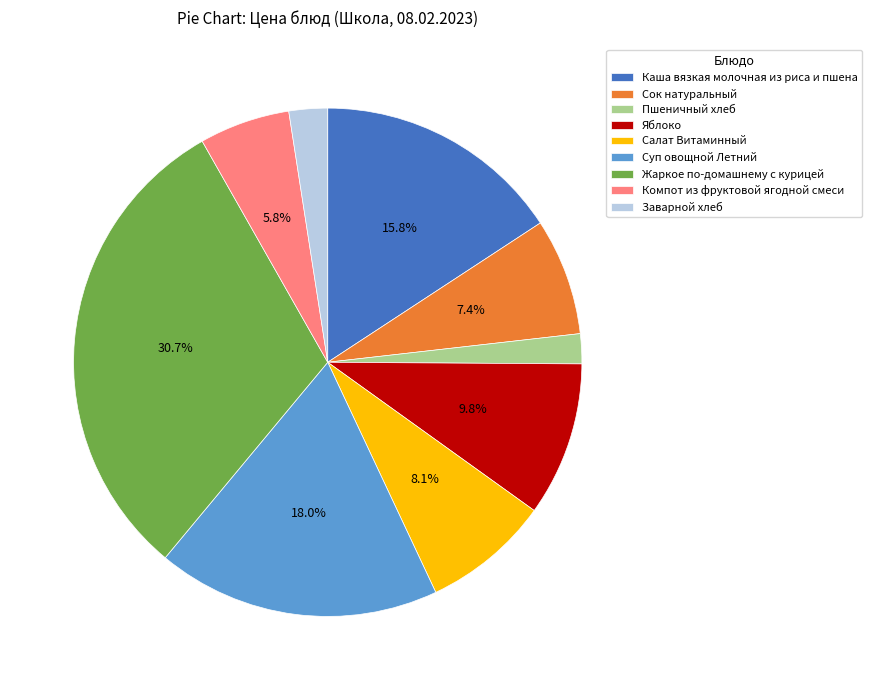

To the nearest percent, what is the combined percentage of Пшеничный хлеб and Яблоко?

12%